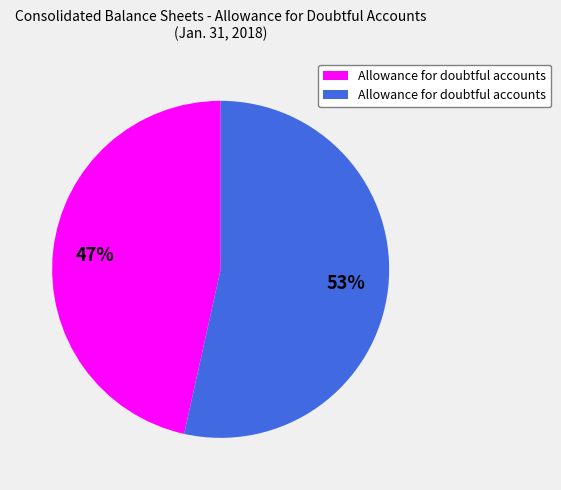

Is there a majority slice in this chart?

Yes